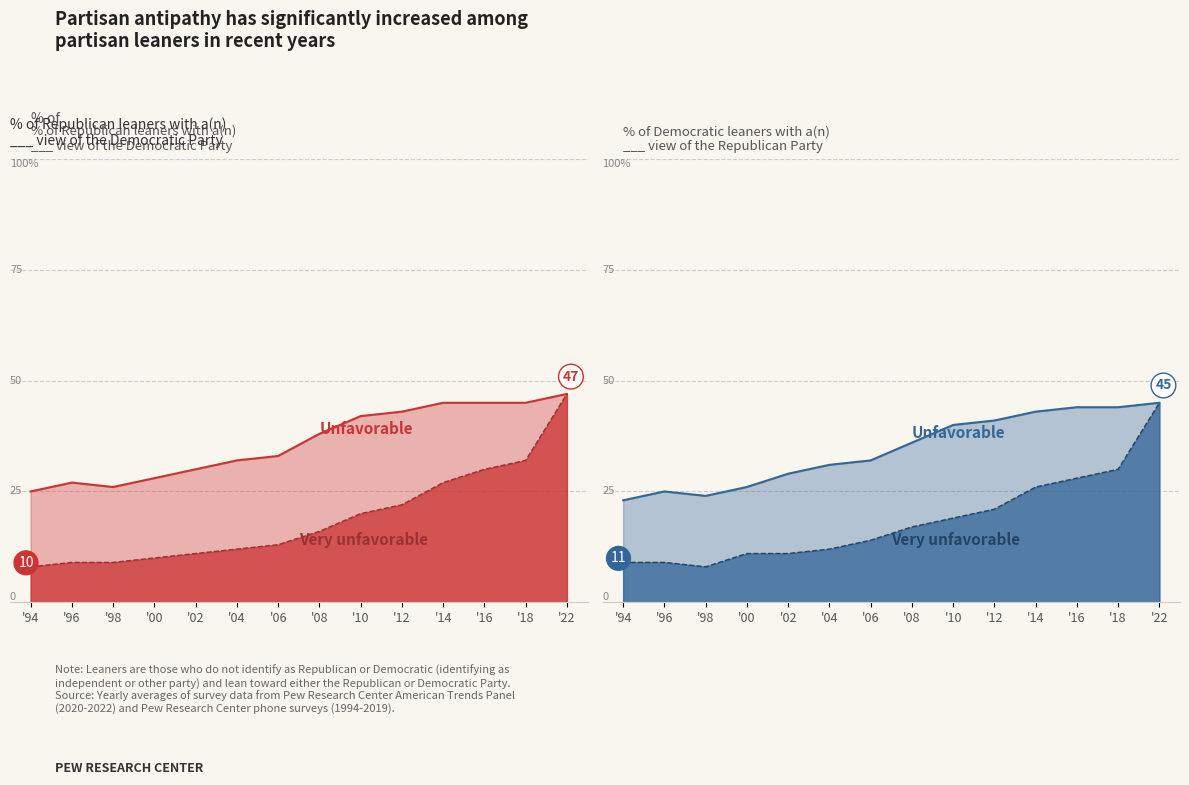

How many series are shown in this chart?

4